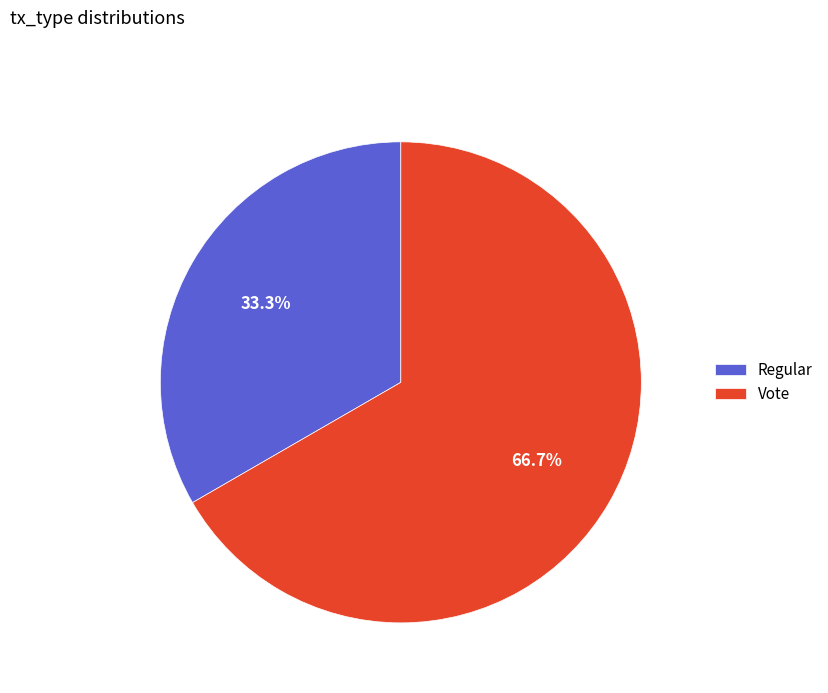

What is the majority slice?

Vote